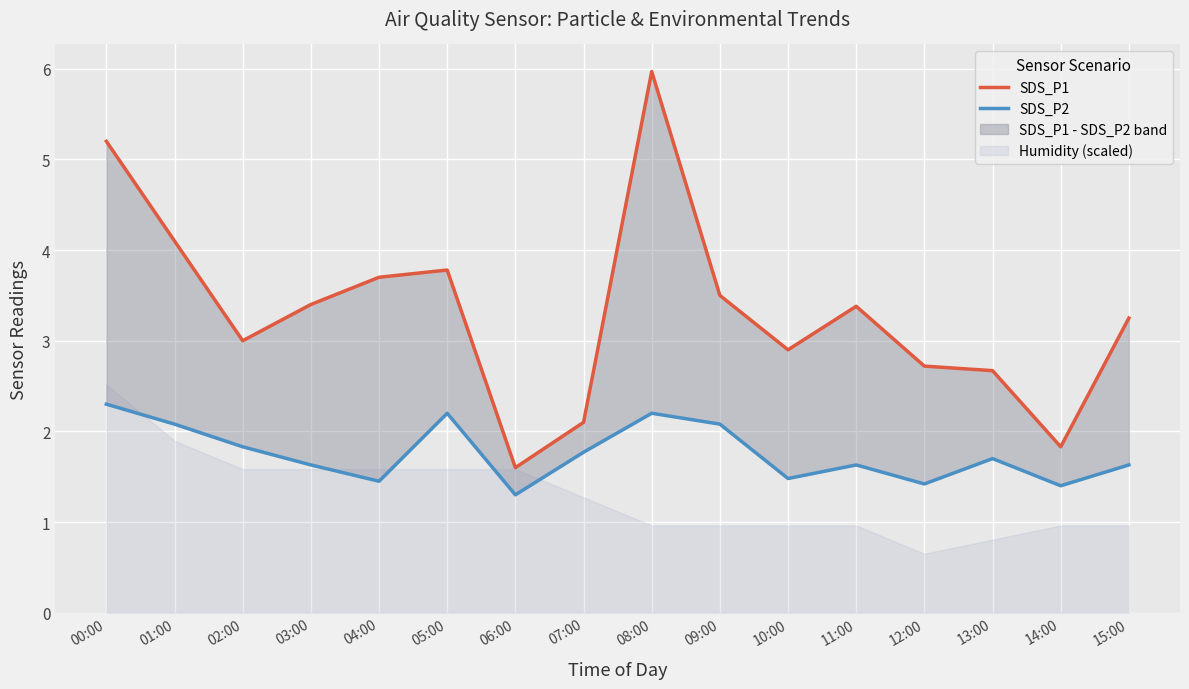

The SDS_P2 series shows 1.6 at 11:00. True or false?

True